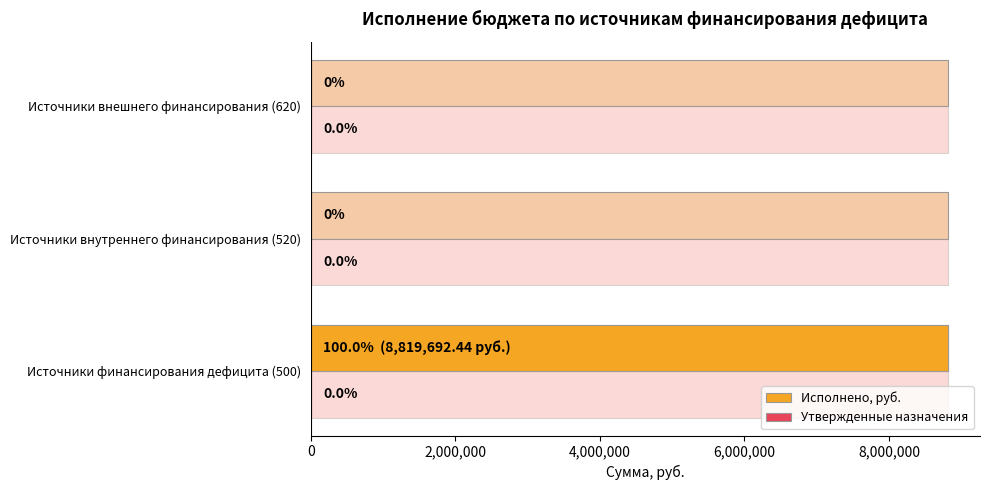

Which series has the largest total across all categories?

Исполнено, руб.